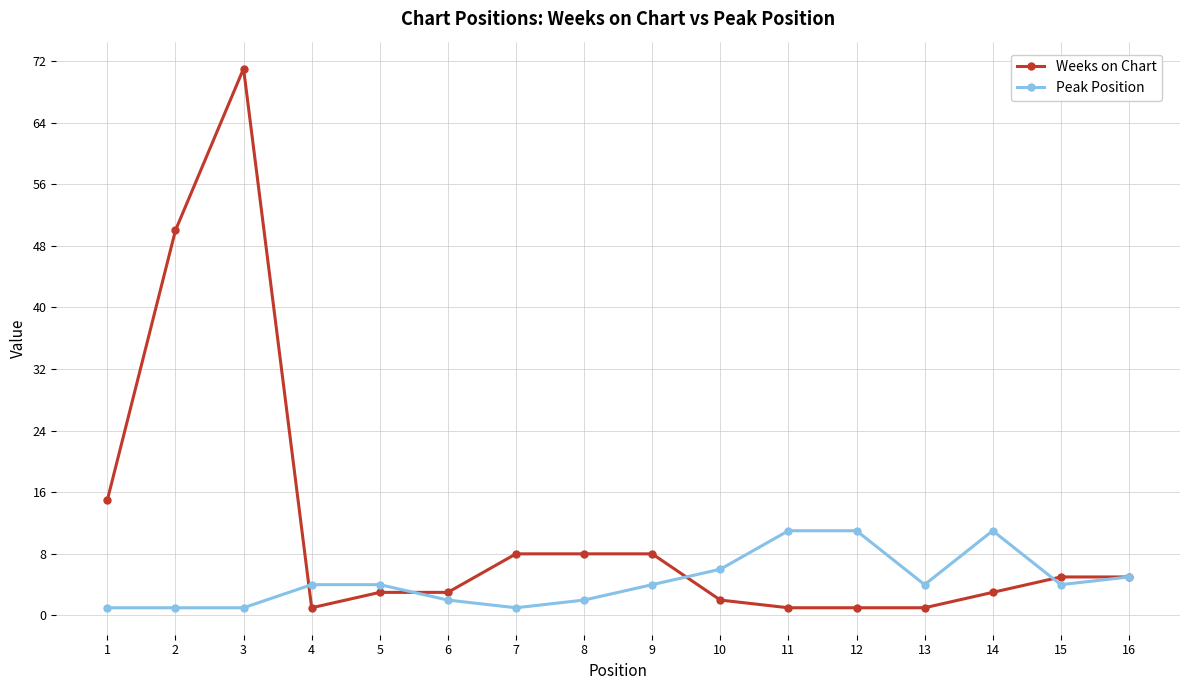

Where is the first local minimum for Weeks on Chart?

4